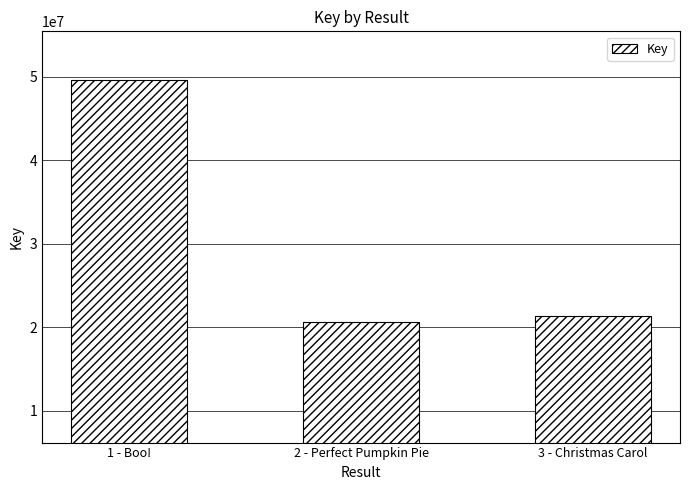

Where does the data first go above 21300111?

1 - Boo!